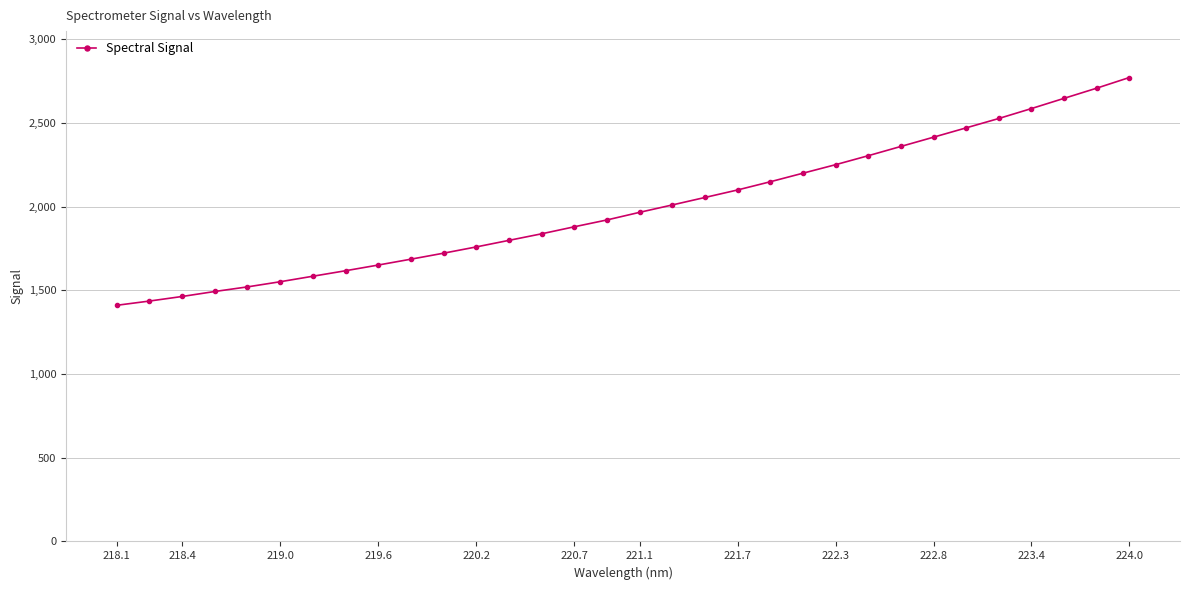

What is the greatest value displayed?

2771.2